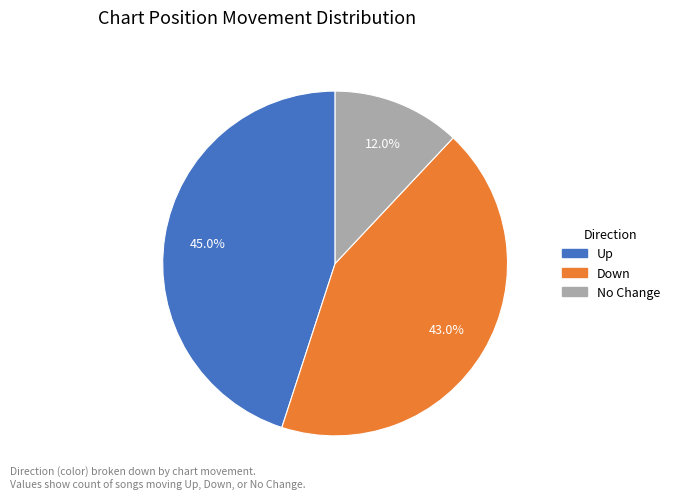

Is there any slice that represents more than half of the pie?

No